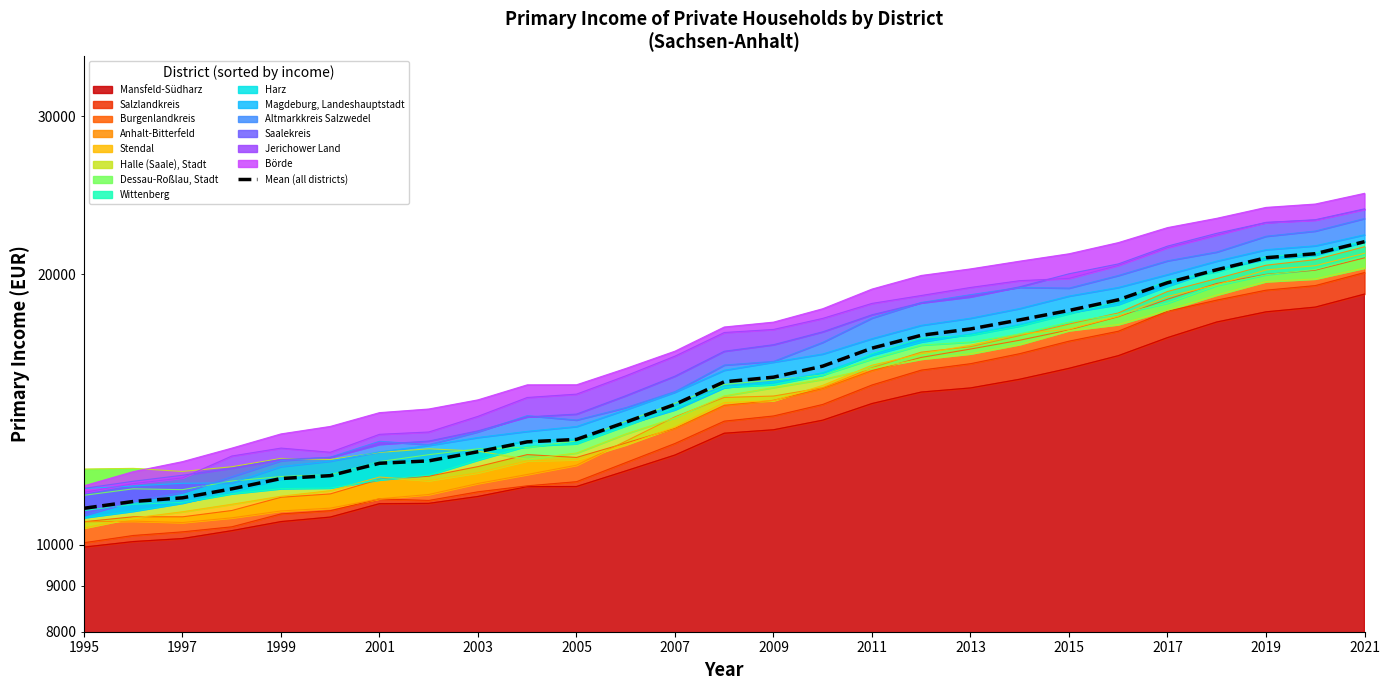

The chart shows a value of 3564.6 at 2007. True or false?

False